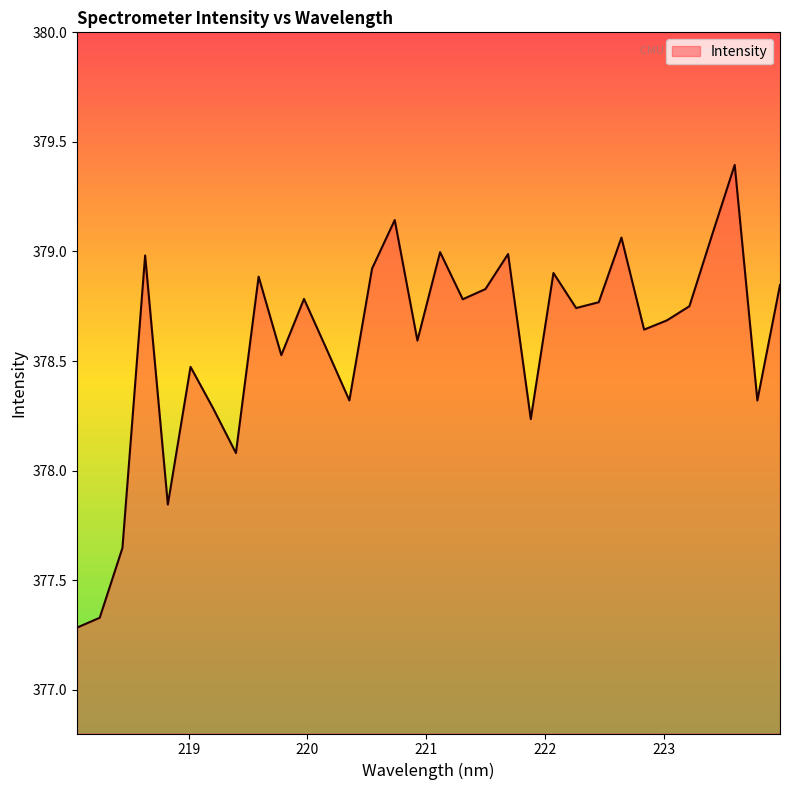

What is the difference between the maximum and minimum values?

2.1